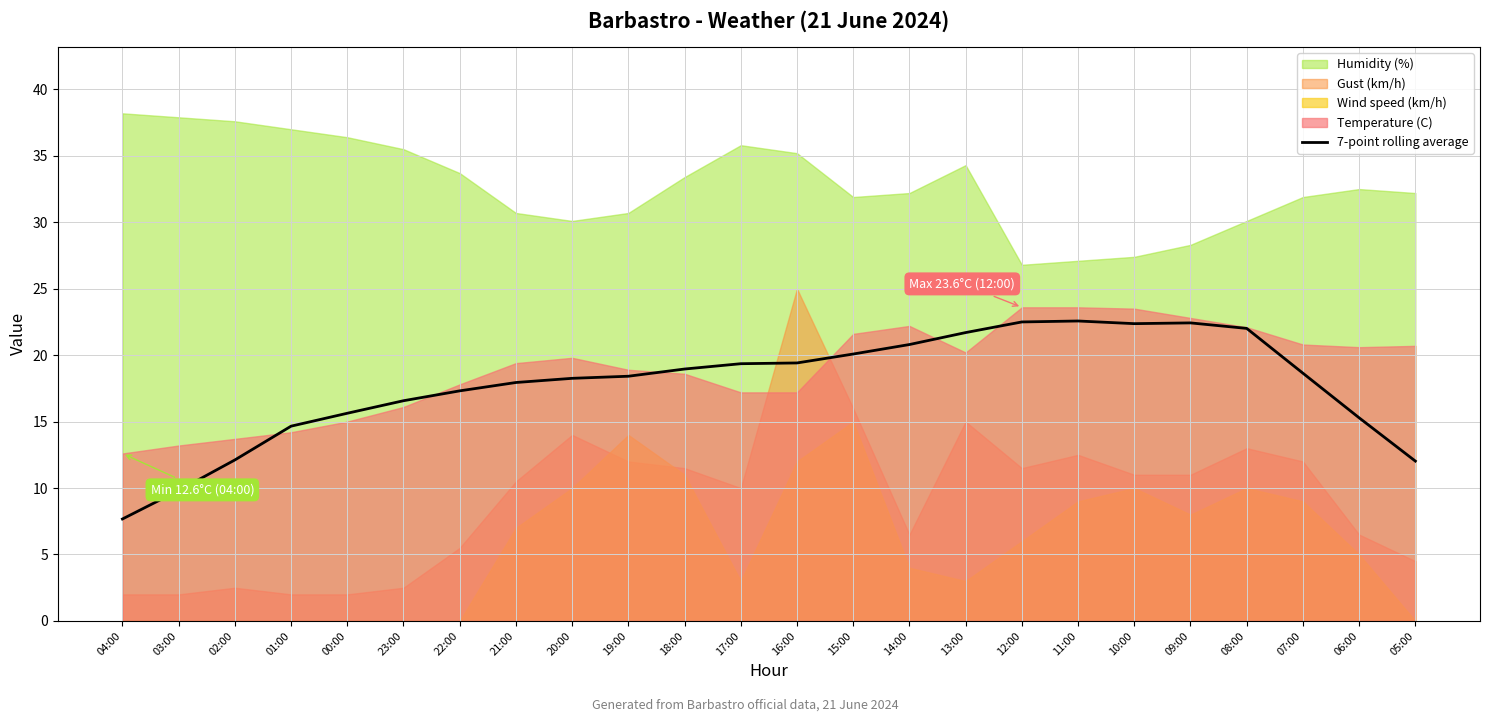

At which label does 7-point rolling average reach its minimum?

04:00